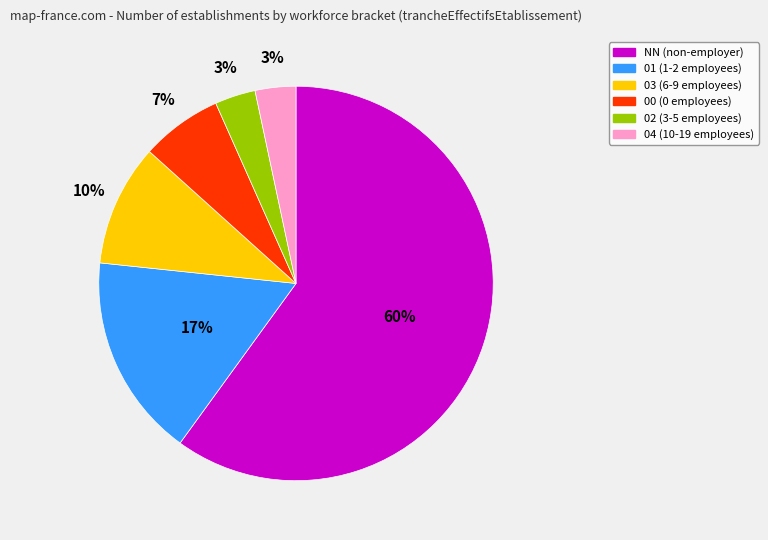

Which has a higher value, 02 or 01?

01